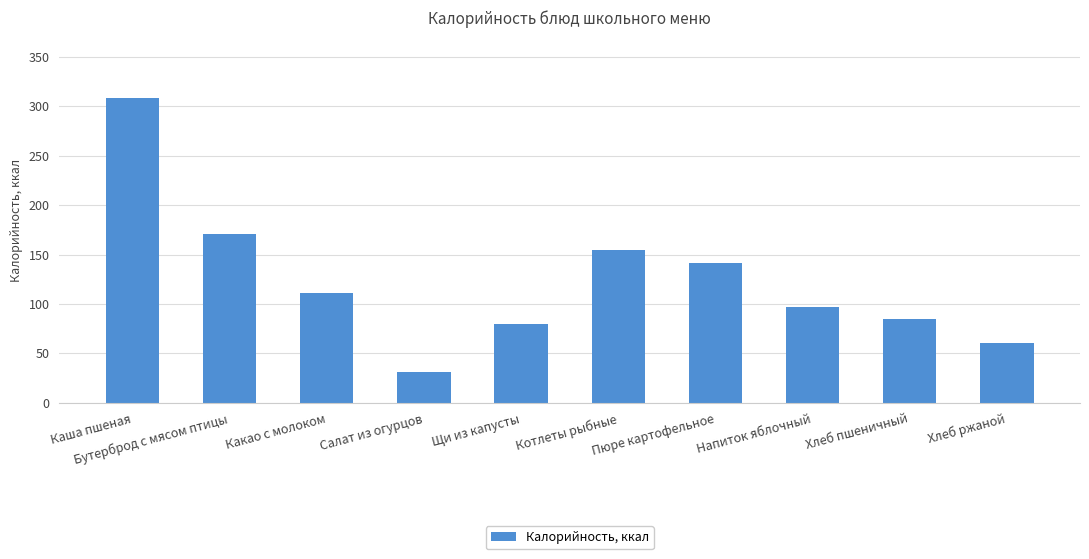

What is the label of the 6th bar from the left?

Котлеты рыбные